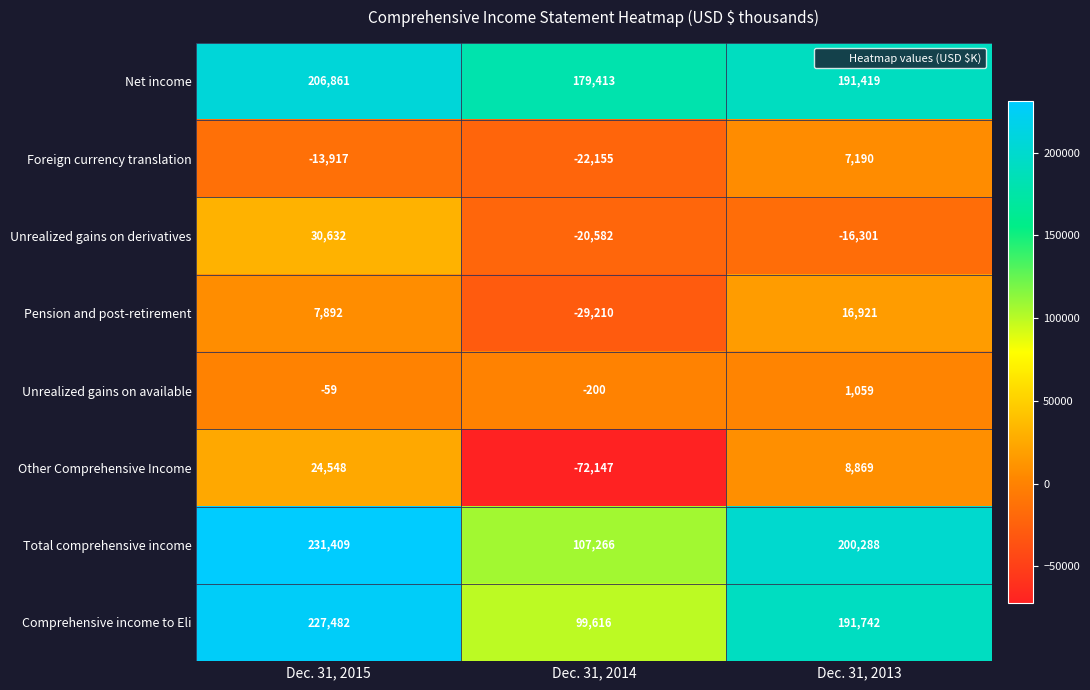

Rank the series at Dec. 31, 2015 from lowest to highest value.

Foreign currency translation, Unrealized gains on available, Pension and post-retirement, Other Comprehensive Income, Unrealized gains on derivatives, Net income, Comprehensive income to Eli, Total comprehensive income